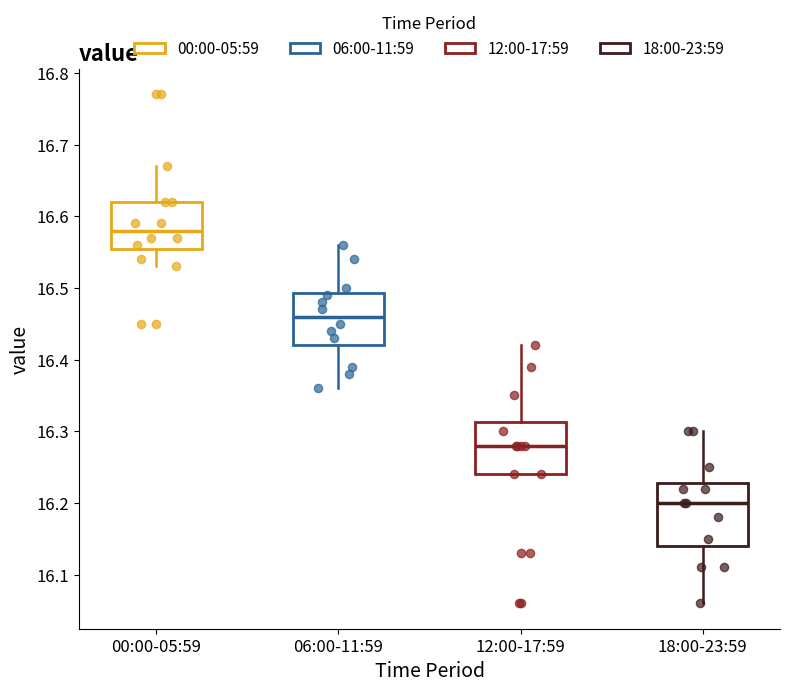

Comparing the boxes themselves (not the whiskers), which one is the tallest?

18:00-23:59